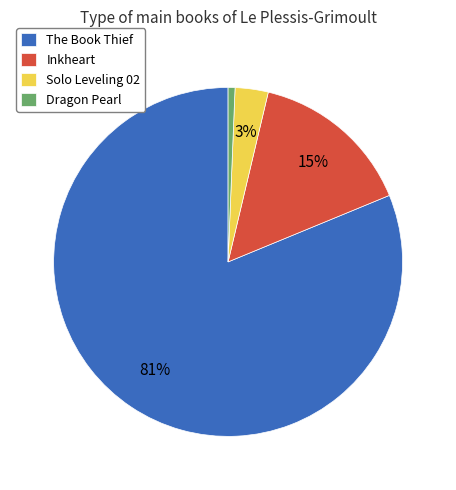

To the nearest percent, what is the difference between the Inkheart and The Book Thief slice percentages?

66%